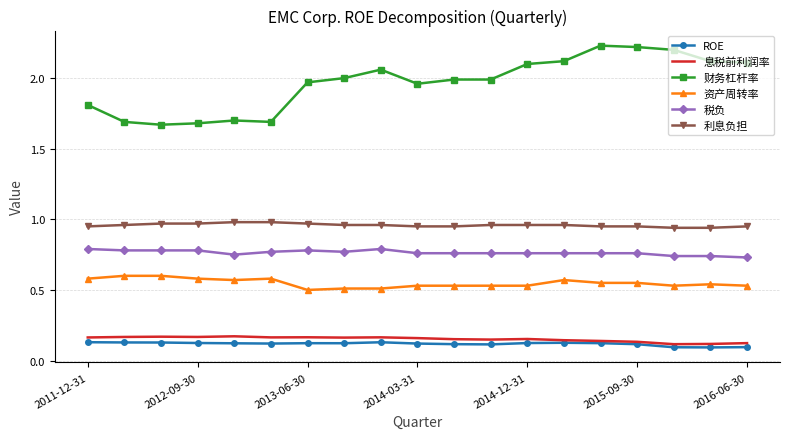

Which series has the largest range (max minus min)?

财务杠杆率